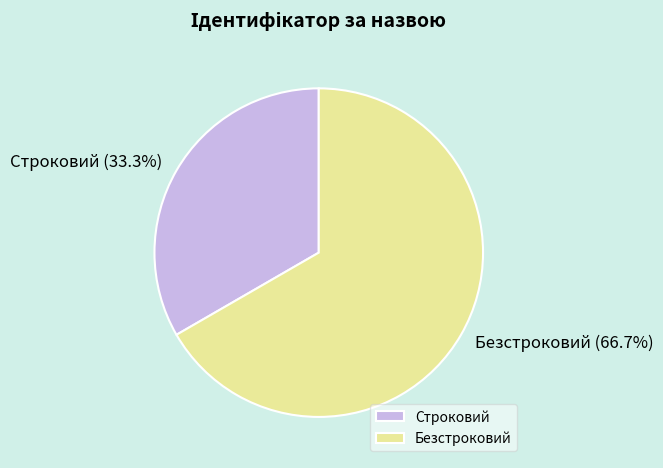

The Строковий slice represents 21% of the pie. True or false?

False